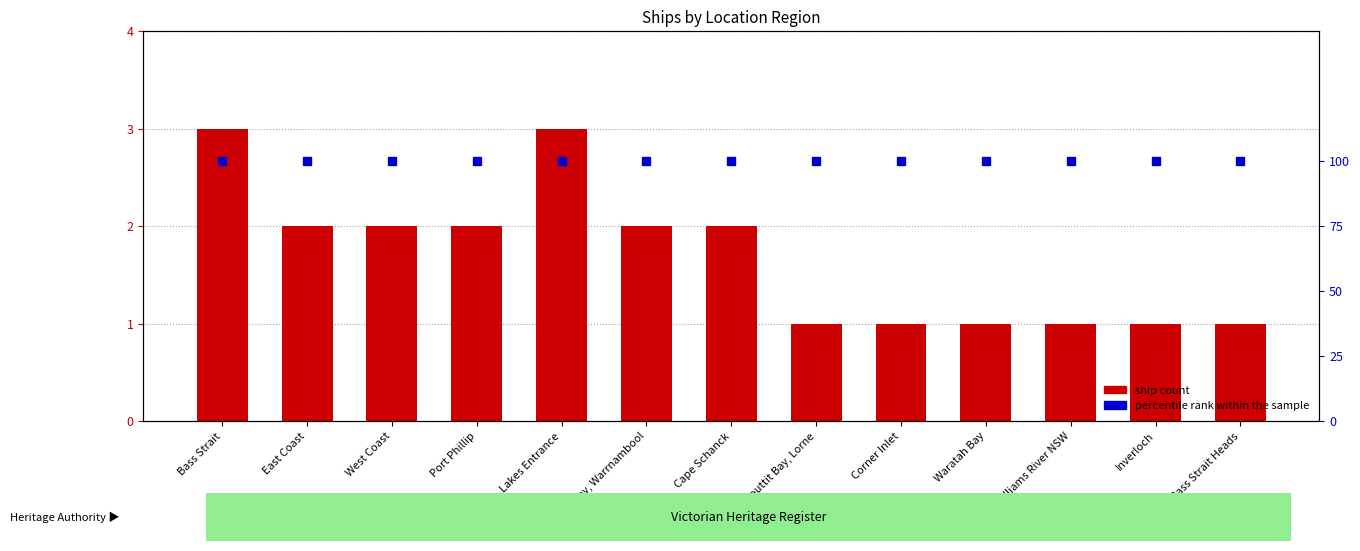

Is it true that percentile rank within the sample equals 24 at East Coast?

False